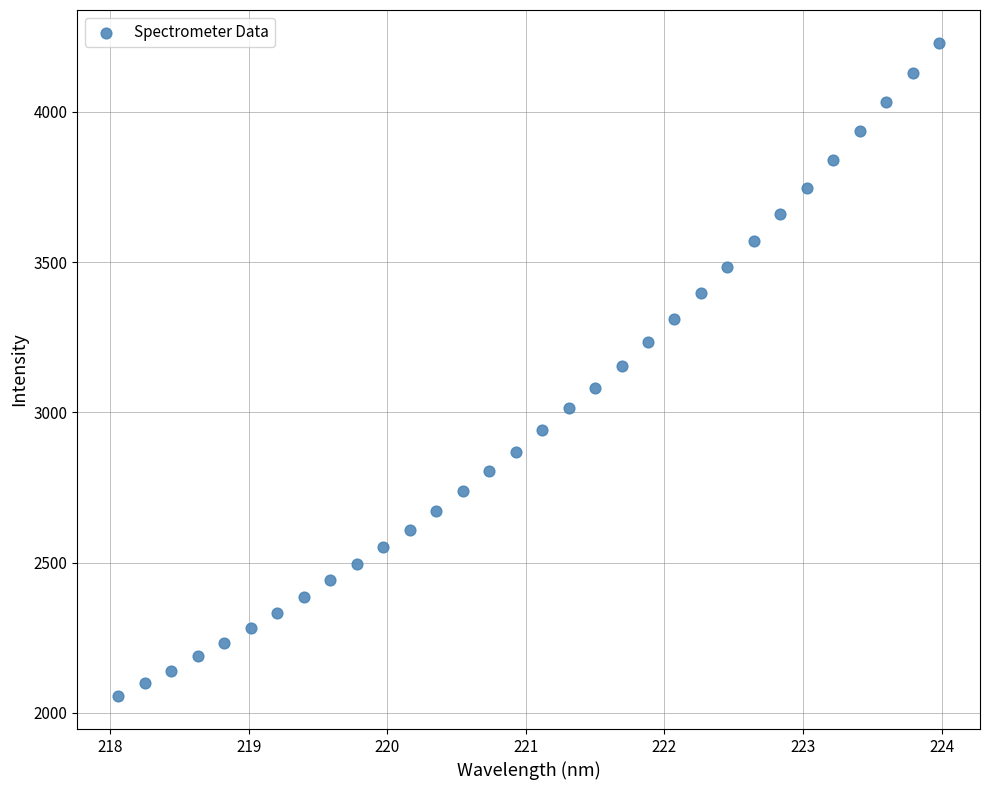

What is the range of X values (max minus min)?

5.9